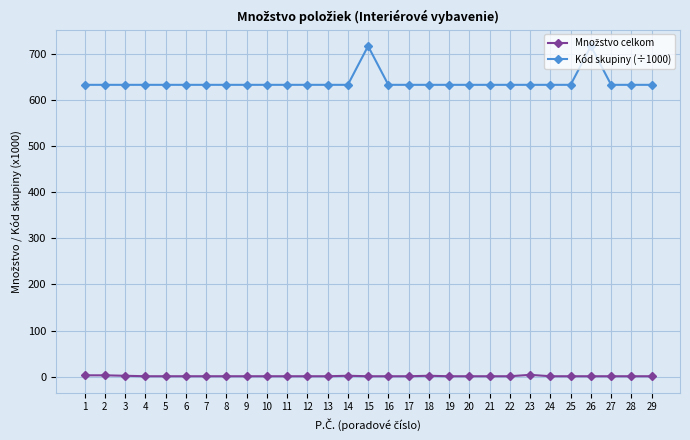

The value of Kód skupiny (÷1000) at 16 is 633.0. True or false?

True